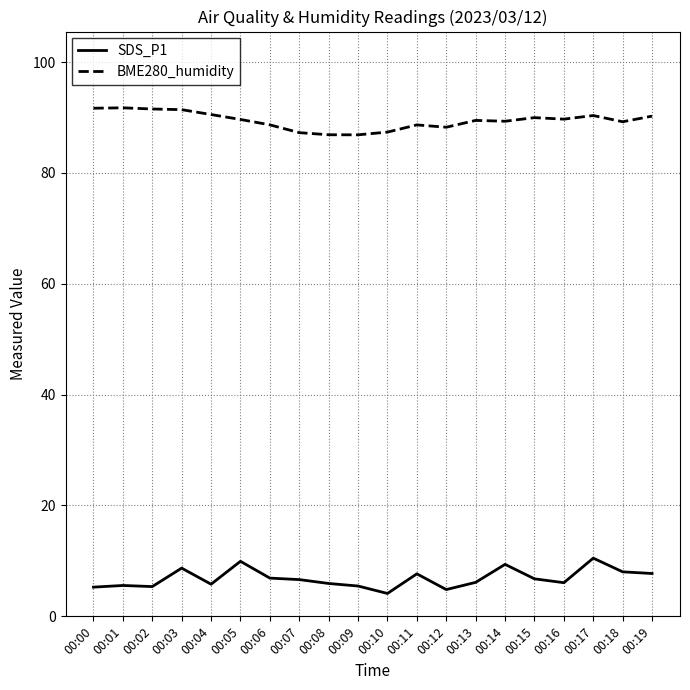

What value does the SDS_P1 series have at 00:04?

5.8